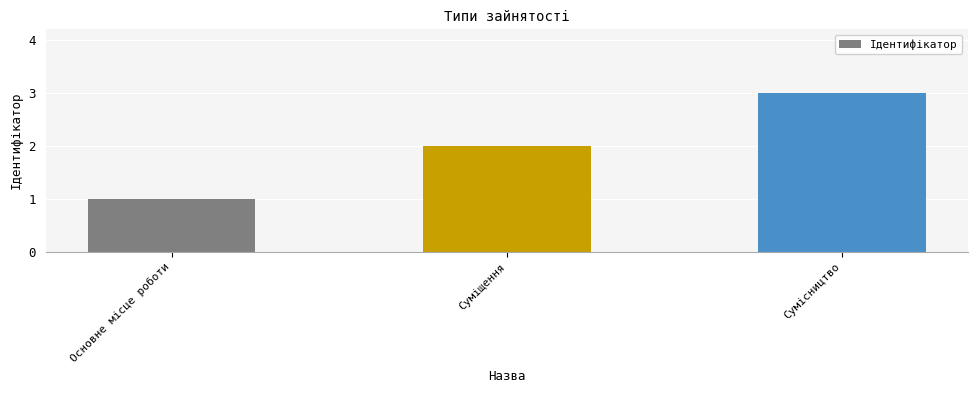

What position from the right is Основне місце роботи?

3